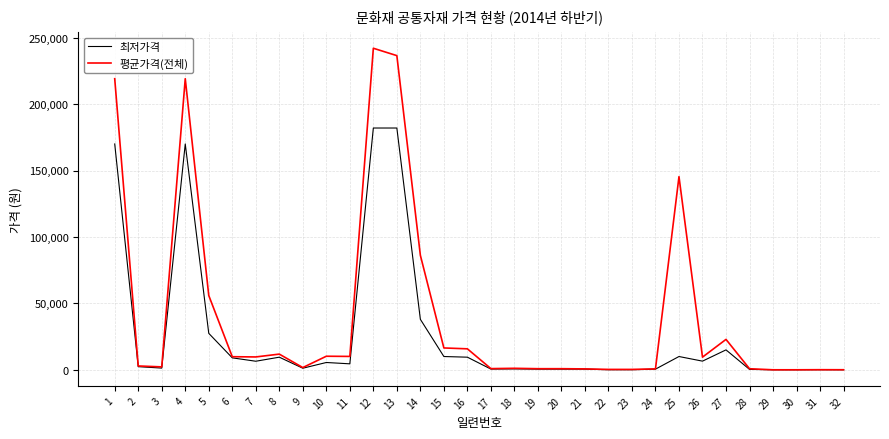

Which series changed the most between 3 and 14?

평균가격(전체)